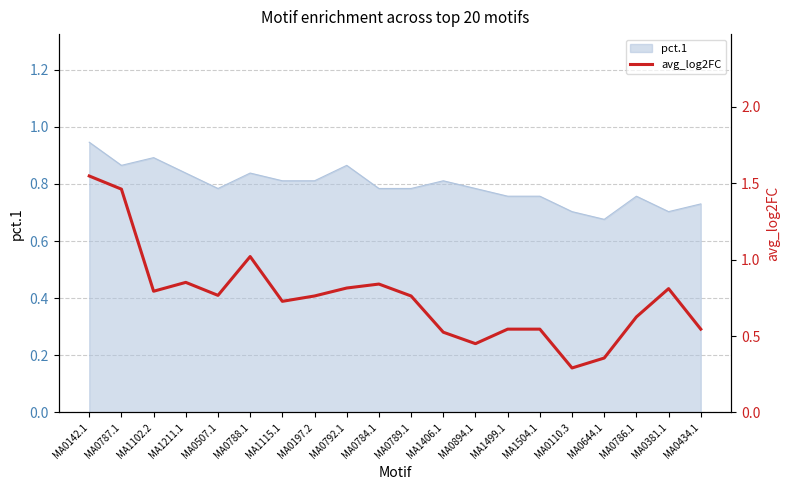

The chart shows a value of 0.5 at MA1504.1. True or false?

True